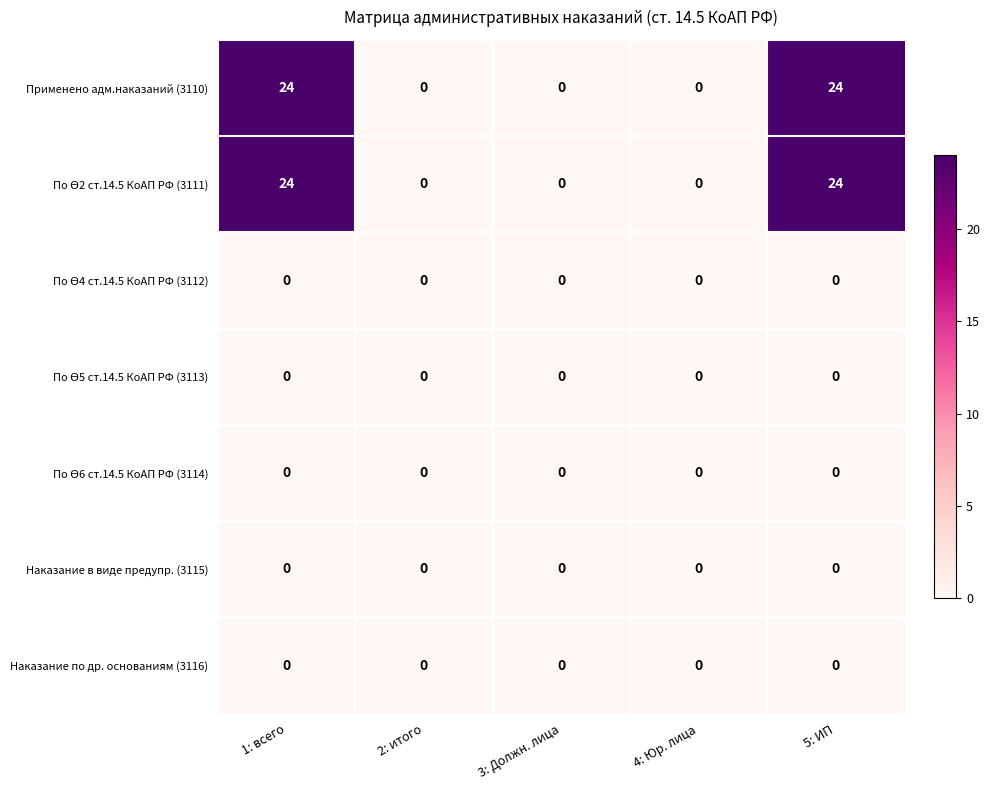

How many distinct data groups are displayed?

7